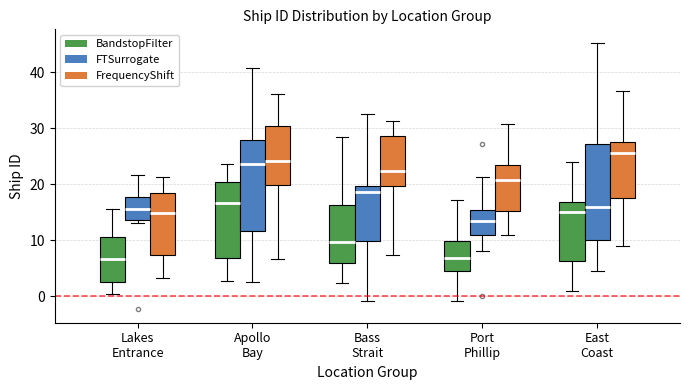

Where does the lower whisker of the box for Lakes Entrance (FrequencyShift) end on the y-axis? The values are not printed on the chart, so give them approximately, as read against the axis.

3